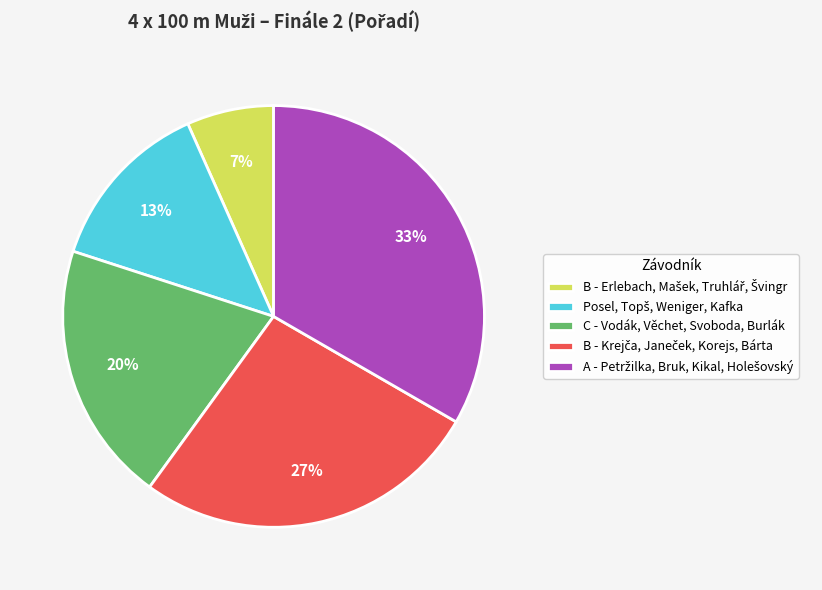

True or false: C - Vodák, Věchet, Svoboda, Burlák accounts for 26% of the total.

False